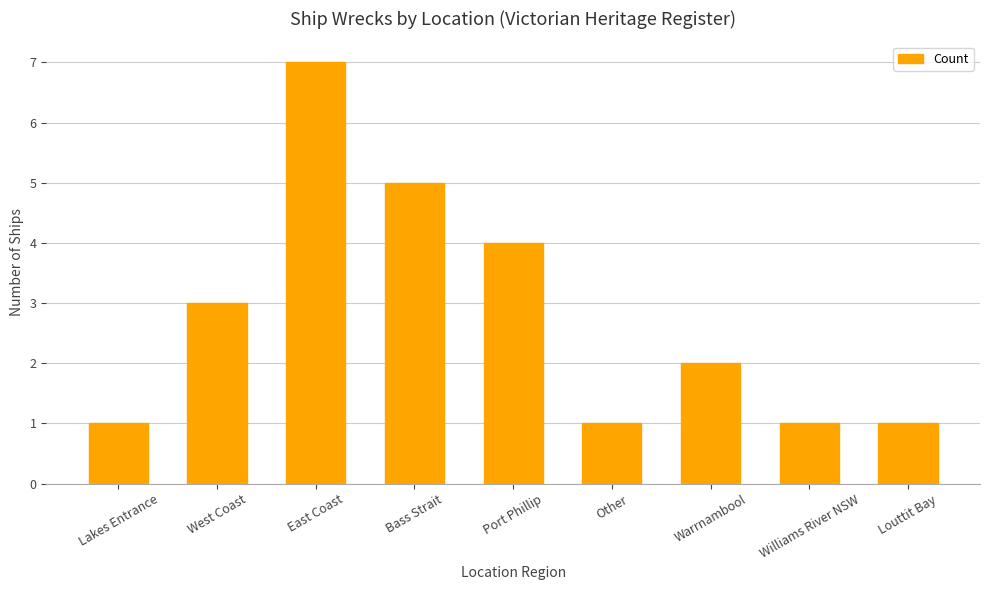

Which category has the highest value across all series?

East Coast